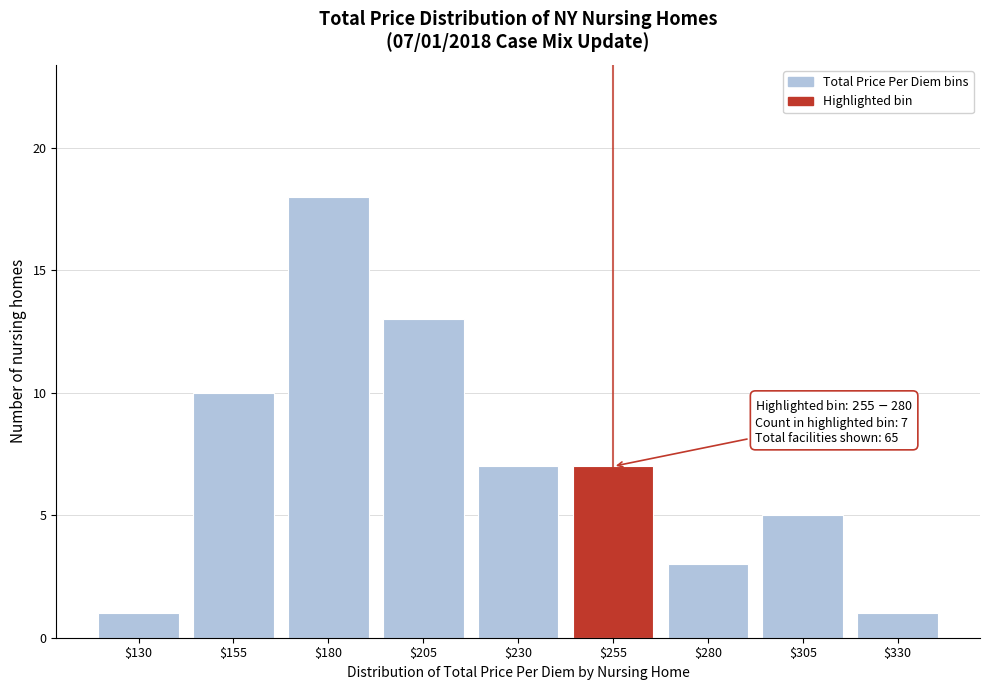

Reading left to right, extract all data points from this chart.

1	10	18	13	7	7	3	5	1